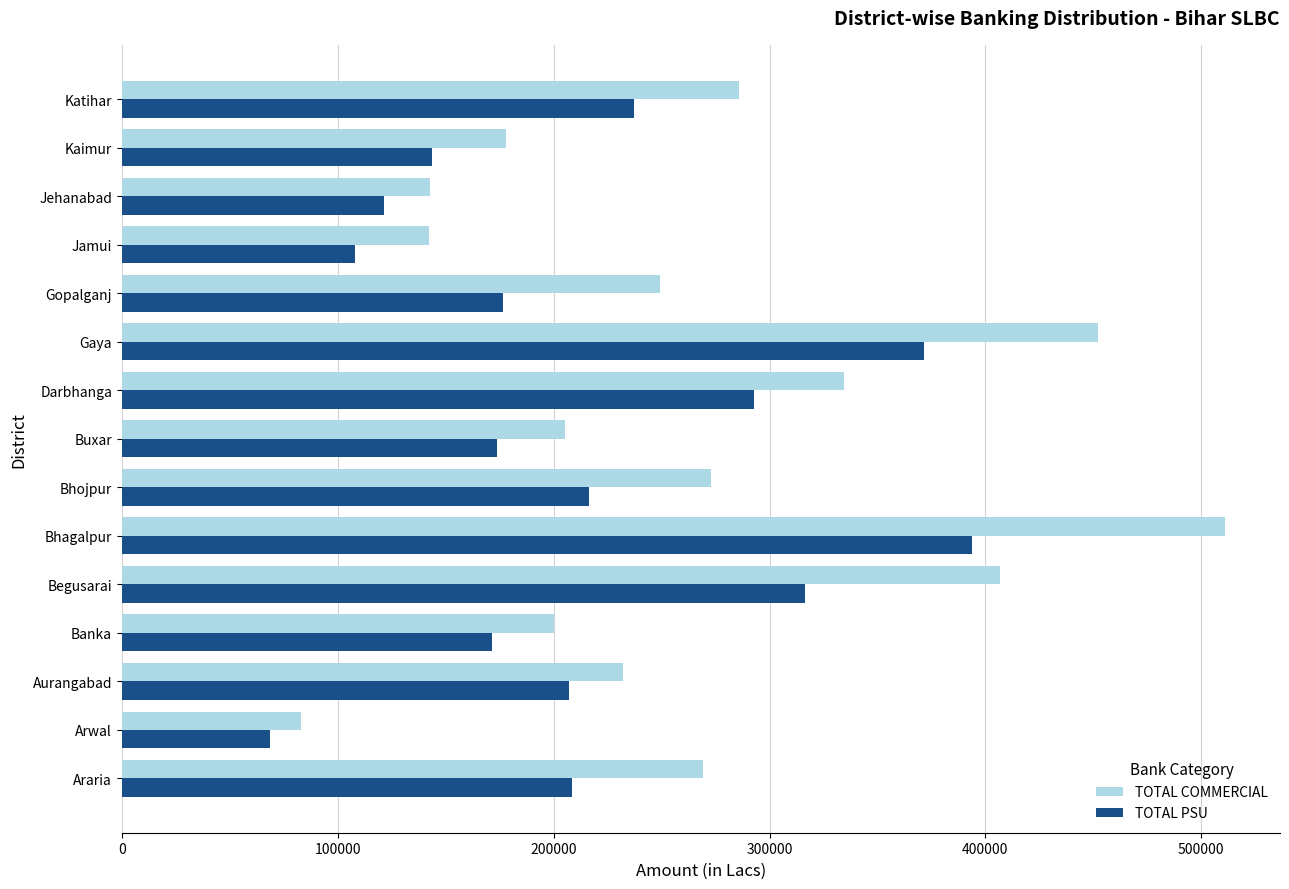

What is the sum of the TOTAL PSU values at Gaya and Jamui?

479840